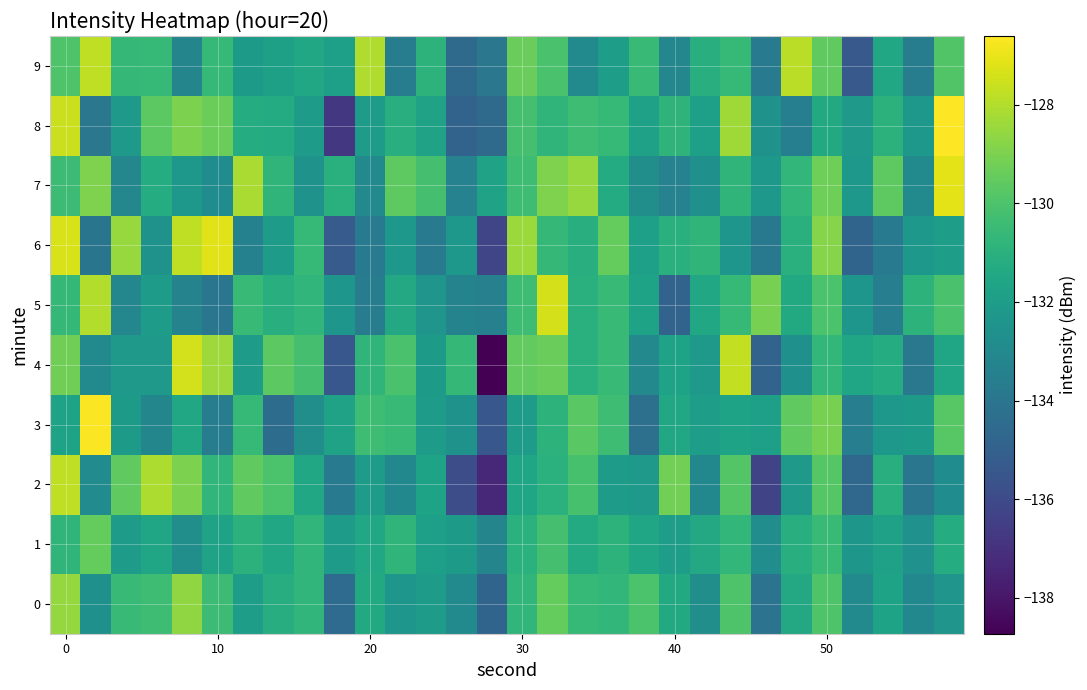

Reading left to right, list all the values displayed in this chart.

0: -128.5	-132.7	-130.6	-130.4	-128.6	-130.4	-131.9	-131.2	-130.7	-134.5	-131.4	-132.4	-132.1	-133.0	-134.8	-130.8	-129.5	-130.6	-130.7	-130.1	-131.4	-132.7	-130.0	-134.1	-131.4	-130.0	-132.9	-131.7	-133.1	-132.4
1: -130.8	-129.5	-132.1	-131.6	-132.7	-131.8	-130.9	-131.5	-130.7	-132.0	-131.5	-130.8	-131.9	-132.1	-133.2	-131.0	-130.2	-131.3	-130.9	-131.6	-132.0	-131.4	-130.7	-132.8	-131.1	-130.5	-132.3	-131.8	-132.6	-131.2
2: -127.8	-132.9	-129.6	-128.1	-129.0	-130.8	-129.5	-130.0	-131.5	-133.7	-132.1	-133.1	-131.7	-135.9	-137.4	-131.6	-131.0	-130.1	-132.1	-132.2	-129.2	-133.1	-129.9	-136.3	-132.2	-129.8	-134.7	-131.2	-134.0	-132.8
3: -131.7	-126.7	-132.1	-133.2	-131.5	-133.6	-130.6	-134.4	-132.7	-131.7	-130.4	-130.5	-132.1	-132.6	-135.4	-132.1	-130.9	-129.7	-130.4	-134.2	-131.5	-132.0	-131.7	-131.9	-129.6	-129.1	-133.6	-132.3	-132.1	-129.7
4: -129.2	-132.9	-132.2	-132.2	-127.4	-128.4	-132.0	-129.7	-130.2	-135.5	-130.8	-130.1	-132.1	-130.6	-138.7	-129.5	-129.4	-131.0	-130.6	-133.0	-131.7	-132.2	-127.7	-134.9	-132.6	-130.7	-131.6	-131.2	-133.9	-131.6
5: -130.7	-128.0	-133.1	-132.1	-133.3	-134.0	-130.5	-131.1	-130.7	-132.4	-133.6	-131.4	-132.4	-133.3	-133.4	-130.4	-127.4	-131.0	-130.5	-131.7	-134.9	-131.4	-130.6	-129.1	-131.4	-130.0	-132.4	-133.6	-130.9	-130.1
6: -127.3	-134.0	-128.5	-132.5	-127.8	-127.1	-133.4	-132.0	-130.6	-135.2	-133.7	-132.3	-133.7	-132.3	-136.2	-128.4	-130.7	-131.1	-129.5	-131.9	-131.0	-130.8	-132.4	-133.8	-131.0	-128.8	-134.8	-133.7	-132.3	-131.9
7: -130.4	-129.0	-133.1	-131.2	-132.3	-132.8	-128.1	-130.8	-132.5	-131.0	-133.0	-129.6	-130.2	-133.3	-131.8	-130.4	-129.0	-128.5	-131.3	-132.7	-133.3	-132.6	-130.8	-132.3	-130.7	-129.3	-132.3	-129.6	-133.0	-127.1
8: -127.6	-133.9	-132.2	-129.7	-129.0	-129.3	-131.2	-131.3	-132.0	-136.8	-132.0	-131.1	-131.8	-134.8	-134.5	-130.2	-130.8	-130.4	-130.6	-131.8	-130.8	-131.9	-128.3	-132.5	-133.5	-131.4	-132.2	-130.9	-132.3	-126.6
9: -129.9	-127.8	-130.7	-130.6	-133.2	-130.6	-132.1	-131.8	-131.5	-131.9	-128.0	-133.6	-130.9	-134.5	-133.9	-129.4	-130.1	-132.9	-132.0	-130.6	-133.1	-131.1	-130.6	-133.8	-127.9	-129.5	-135.3	-131.5	-133.6	-129.9